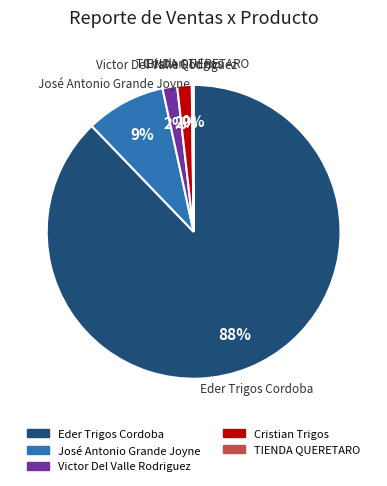

Is the sum of Victor Del Valle Rodriguez and Eder Trigos Cordoba greater than half?

Yes